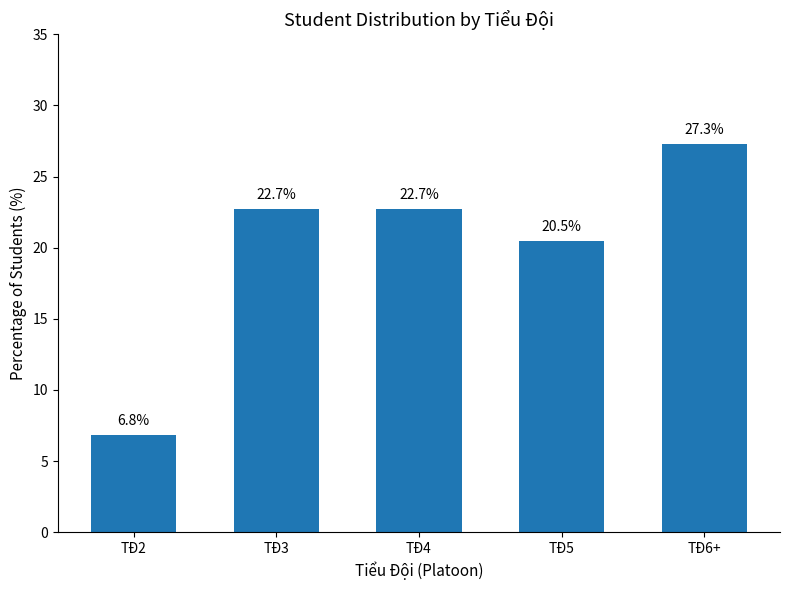

Reading right to left, what are all the values shown in this chart?

TĐ6+=27.3	TĐ5=20.5	TĐ4=22.7	TĐ3=22.7	TĐ2=6.8